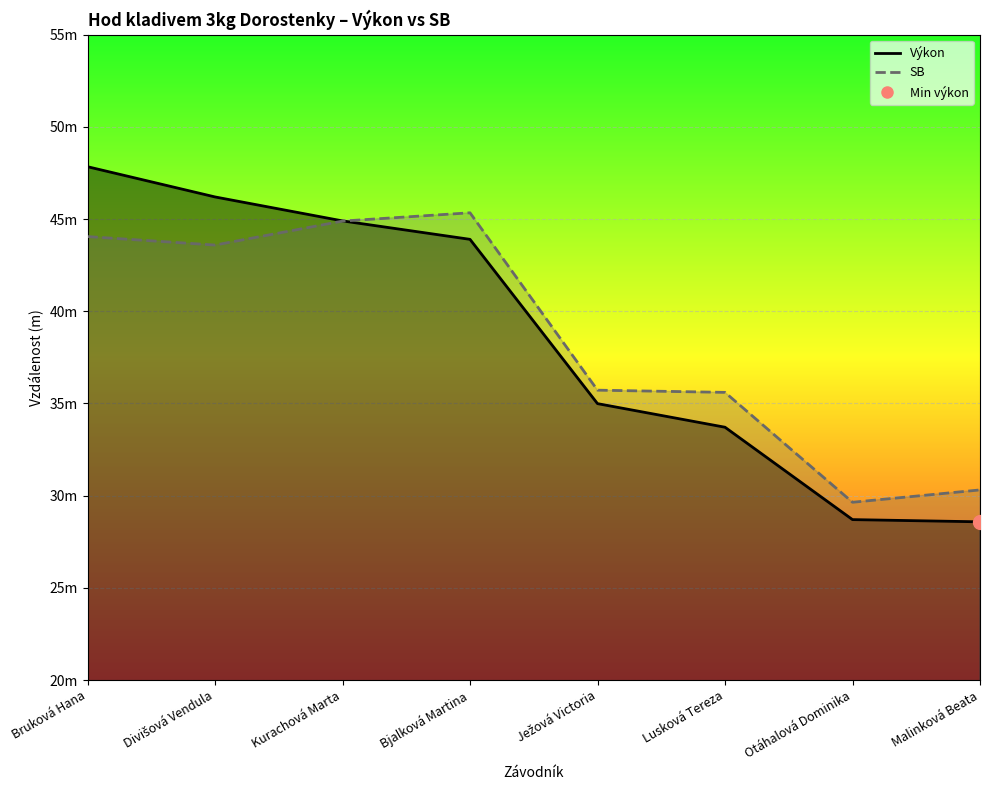

How many data points does each series have?

8